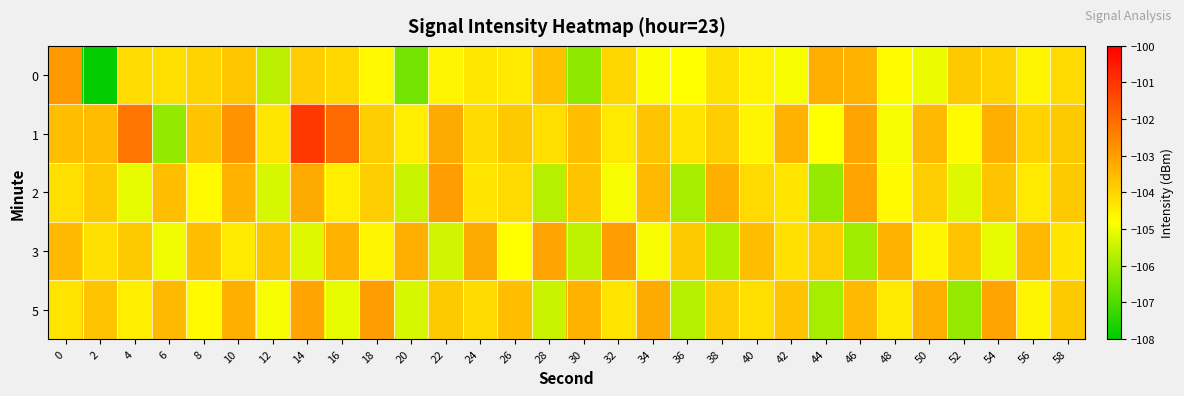

What is the greatest value displayed?

-101.1